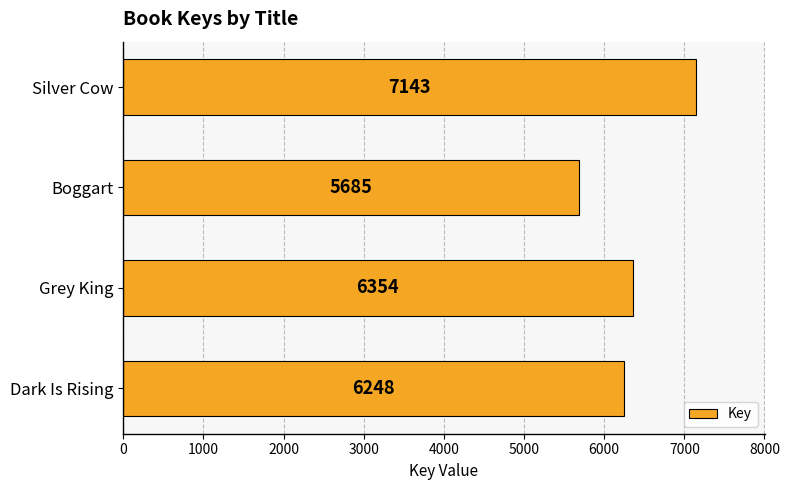

Rank the categories by value from lowest to highest.

Boggart, Dark Is Rising, Grey King, Silver Cow